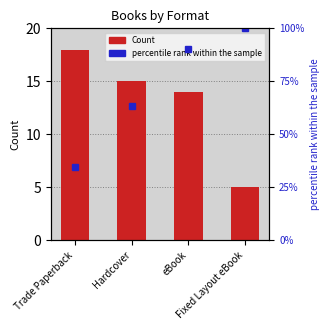

Reading left to right, extract all data points from this chart.

Trade Paperback=18	Hardcover=15	eBook=14	Fixed Layout eBook=5